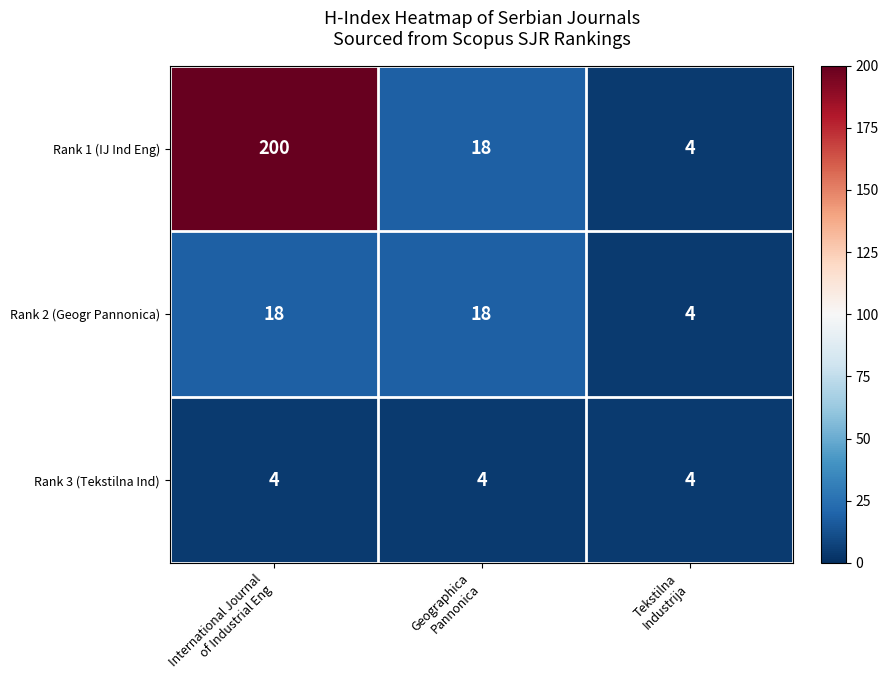

Count the Rank 2 (Geogr Pannonica) values in the range 4 to 18.

3